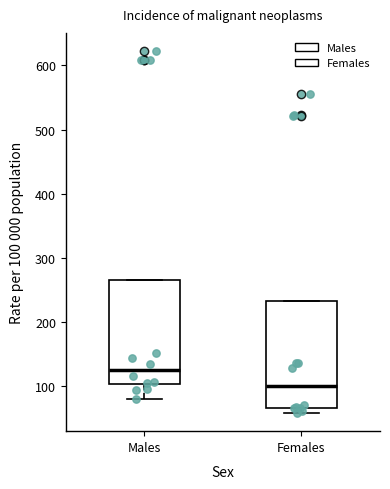

Reading left to right, transcribe this box plot: for each box, give where its median line is, the range the box spans, and where its two whiskers end, as read against the y-axis. The values are not printed on the chart, so give them approximately, as read against the axis.

Males: median 120, box 100 to 260, whiskers 80 to 260
Females: median 100, box 60 to 230, whiskers 60 (just below the box's lower edge) to 230